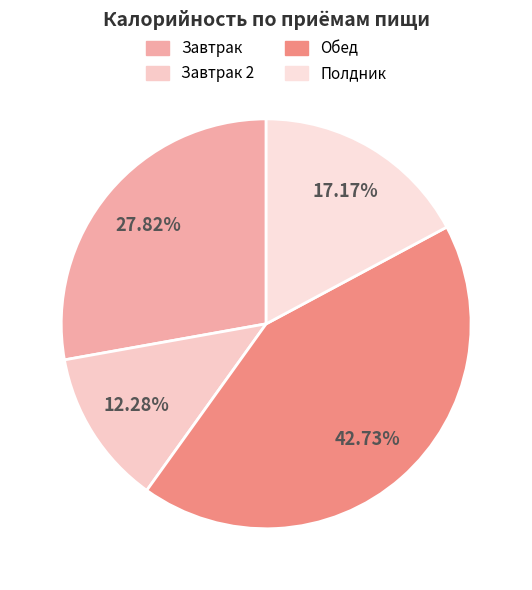

How many slices are in this pie chart?

4